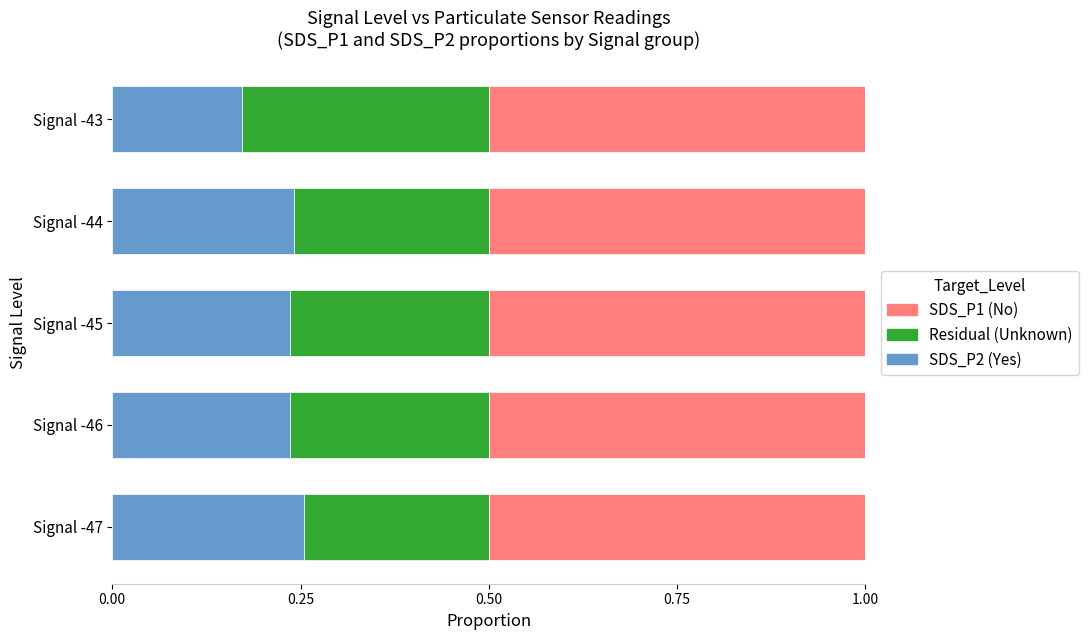

How many SDS_P2 (Yes) values are between 0 and 1?

5